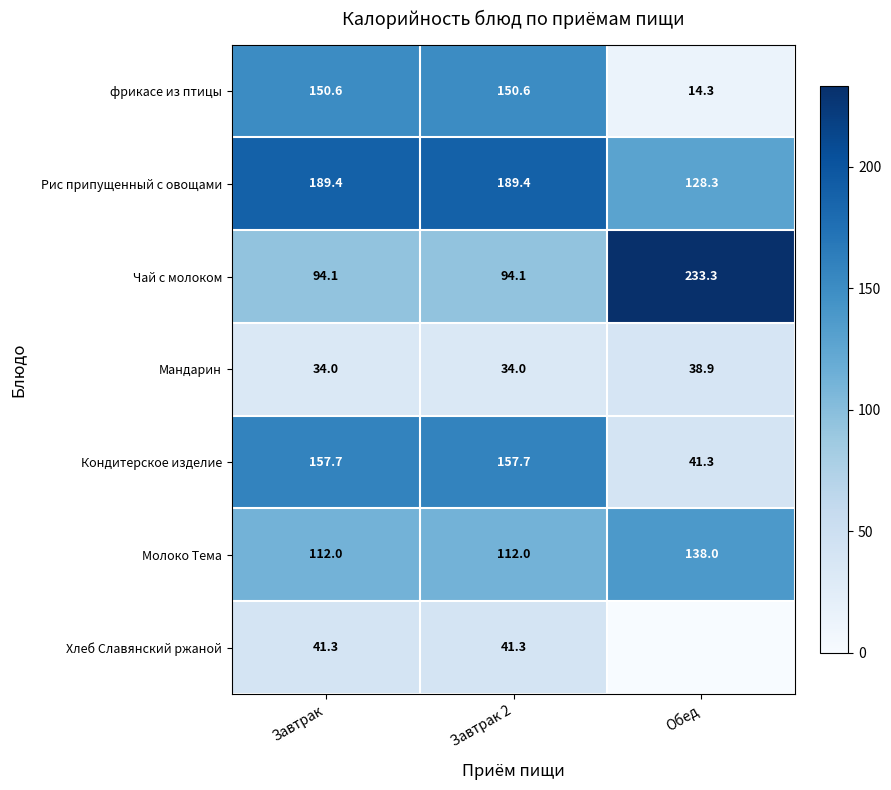

How many series are shown in this chart?

7